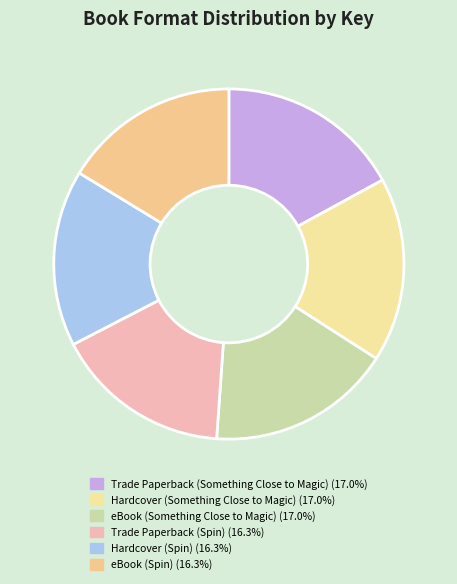

How many segments does this pie chart have?

6